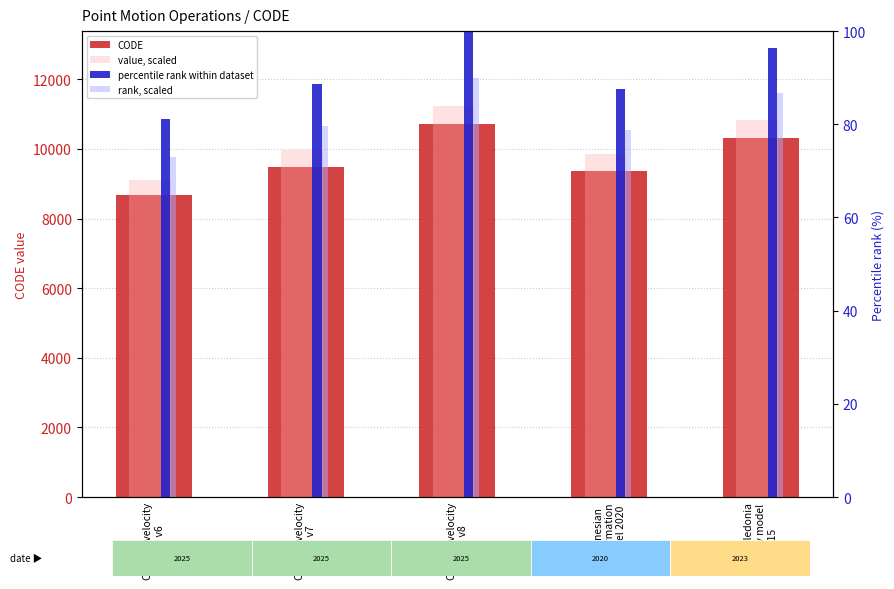

What are all the series names shown in the legend?

CODE, value, scaled, percentile rank within dataset, rank, scaled